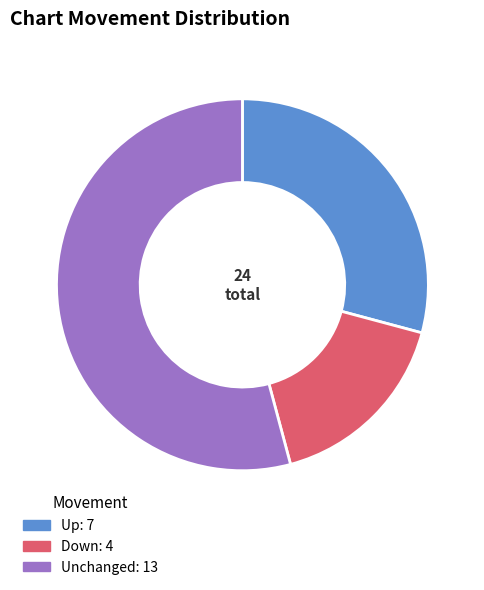

Is there a majority slice in this chart?

Yes